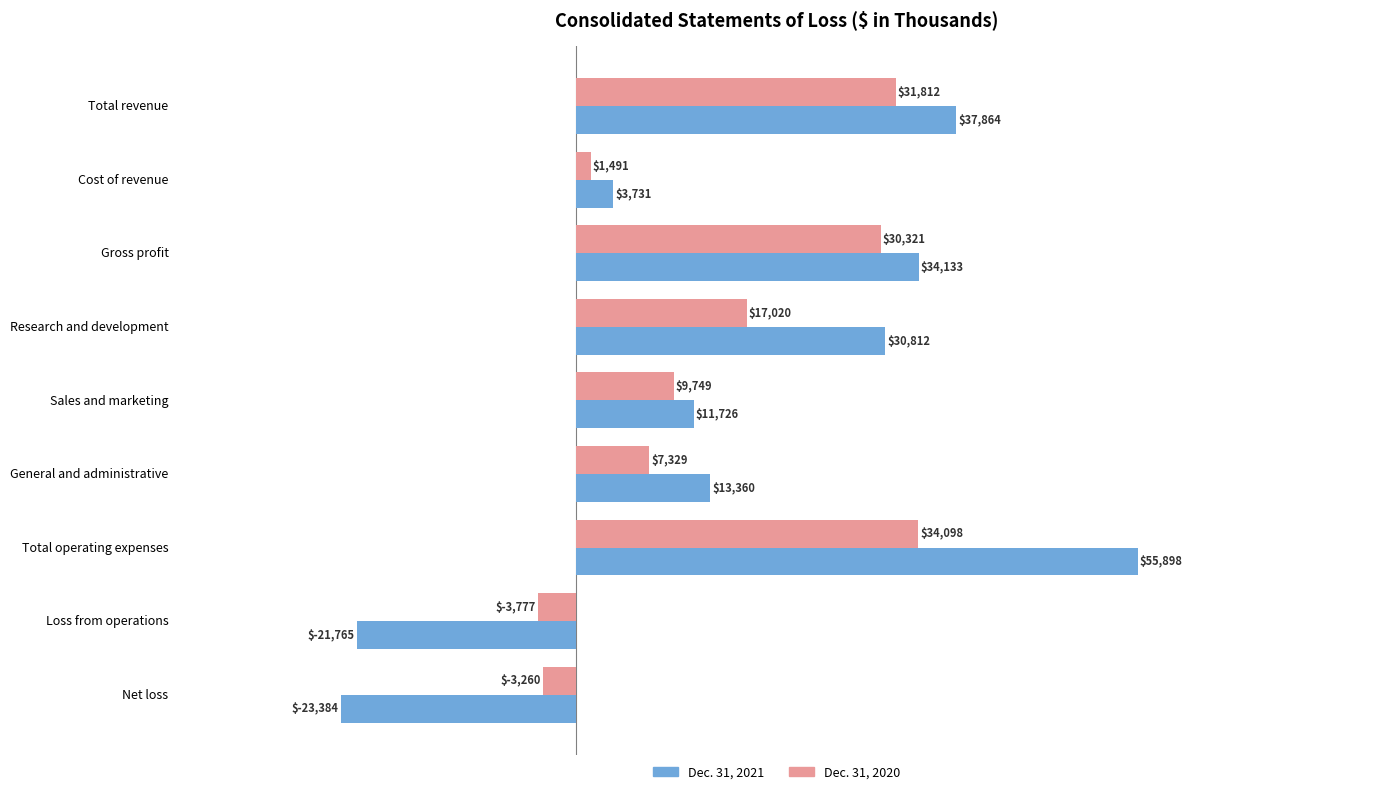

At Cost of revenue, list the series in order from largest to smallest.

Dec. 31, 2021, Dec. 31, 2020